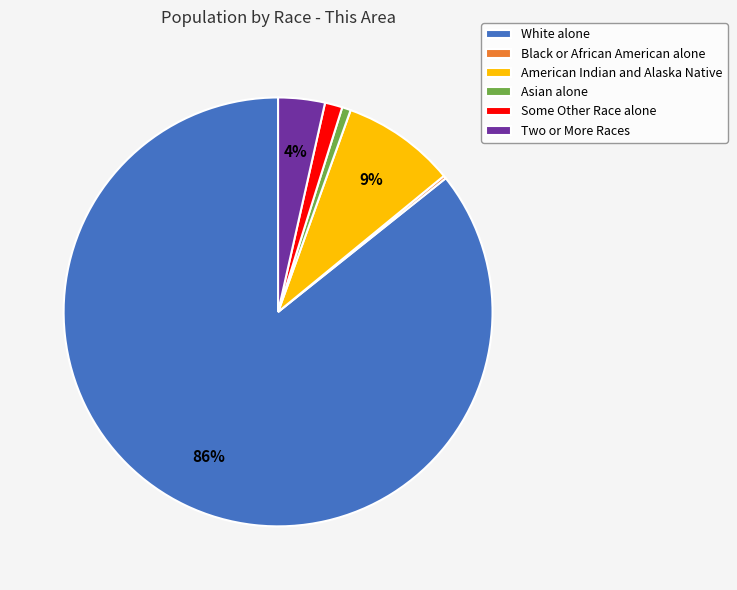

To the nearest percent, what is the difference between the largest and smallest slice percentages?

85%